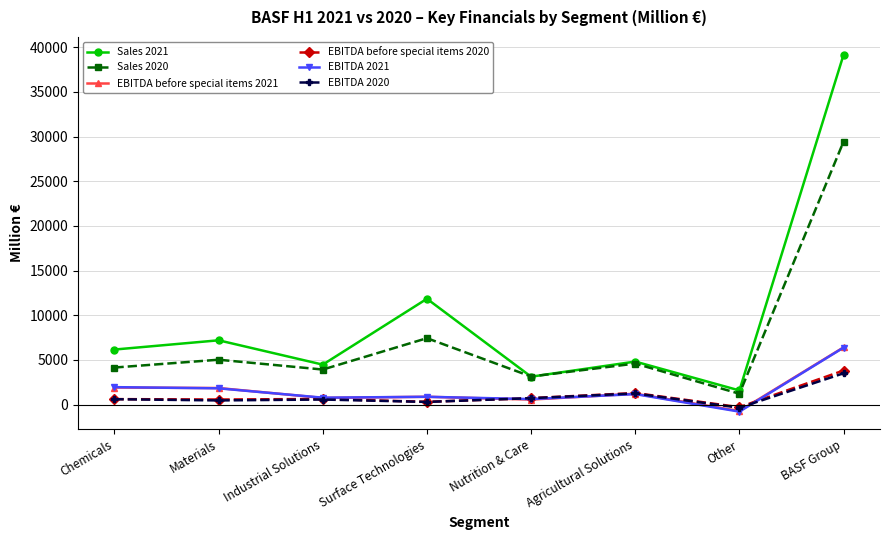

How many lines are shown in the chart?

6